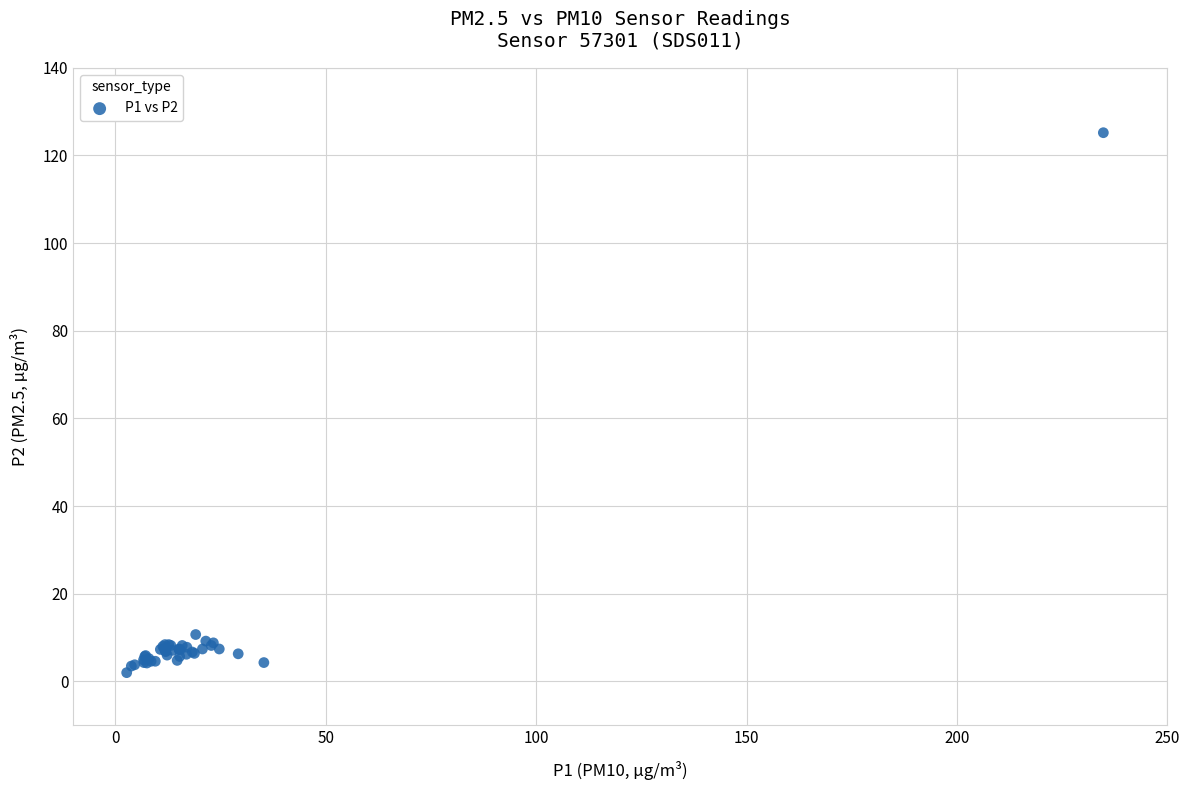

What Y value in the scatter plot is closest to 63?

10.7